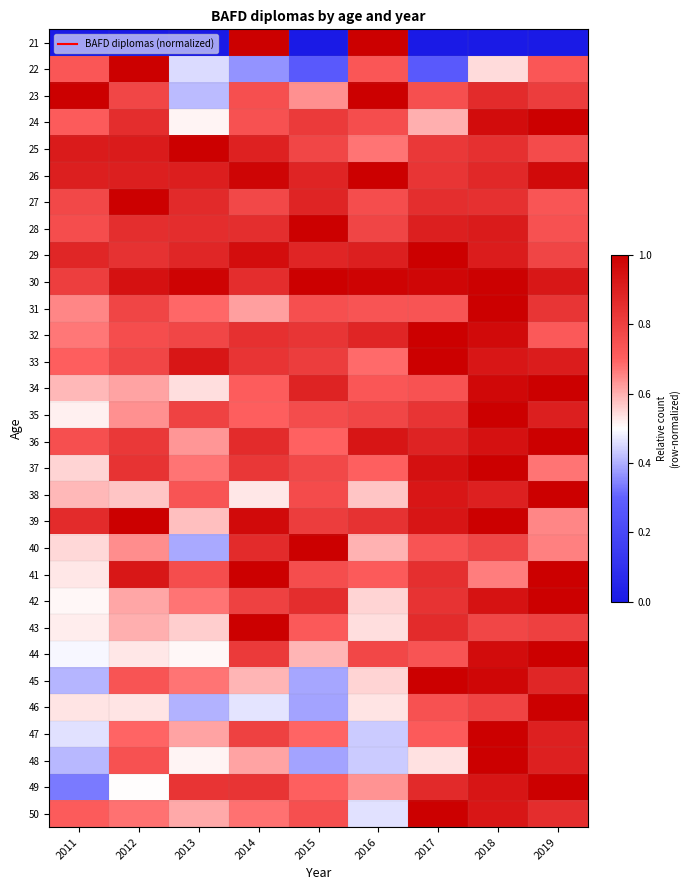

At 2015, list the series in order from smallest to largest.

21, 22, 46, 48, 45, 44, 23, 47, 36, 49, 43, 31, 50, 41, 35, 38, 37, 25, 33, 39, 24, 32, 42, 29, 26, 27, 34, 28, 30, 40